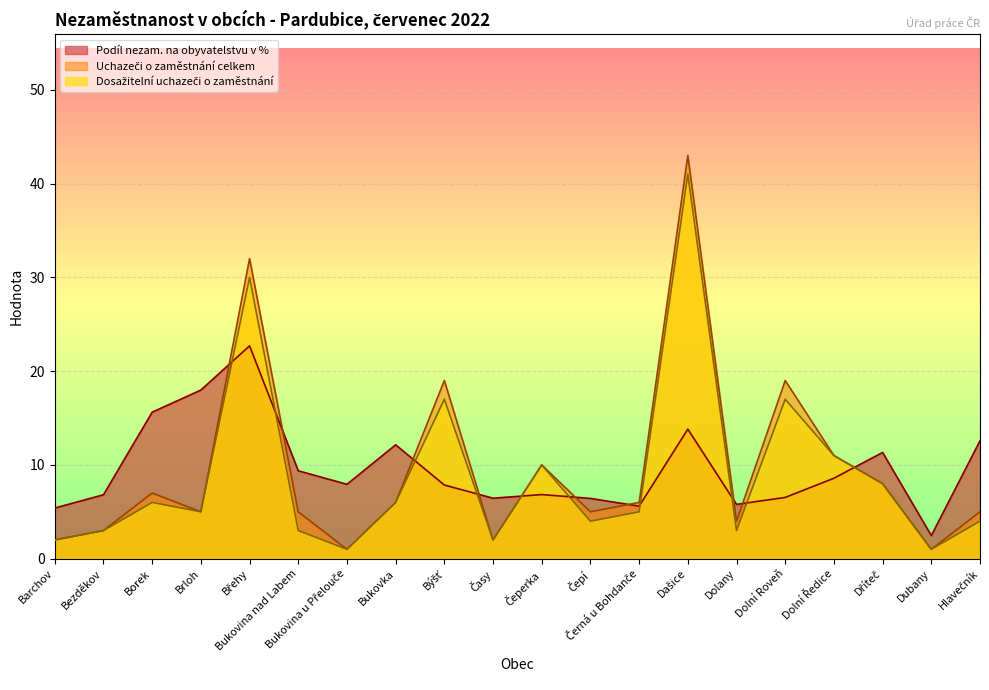

What is the label of the 18th point from the left?

Dříteč